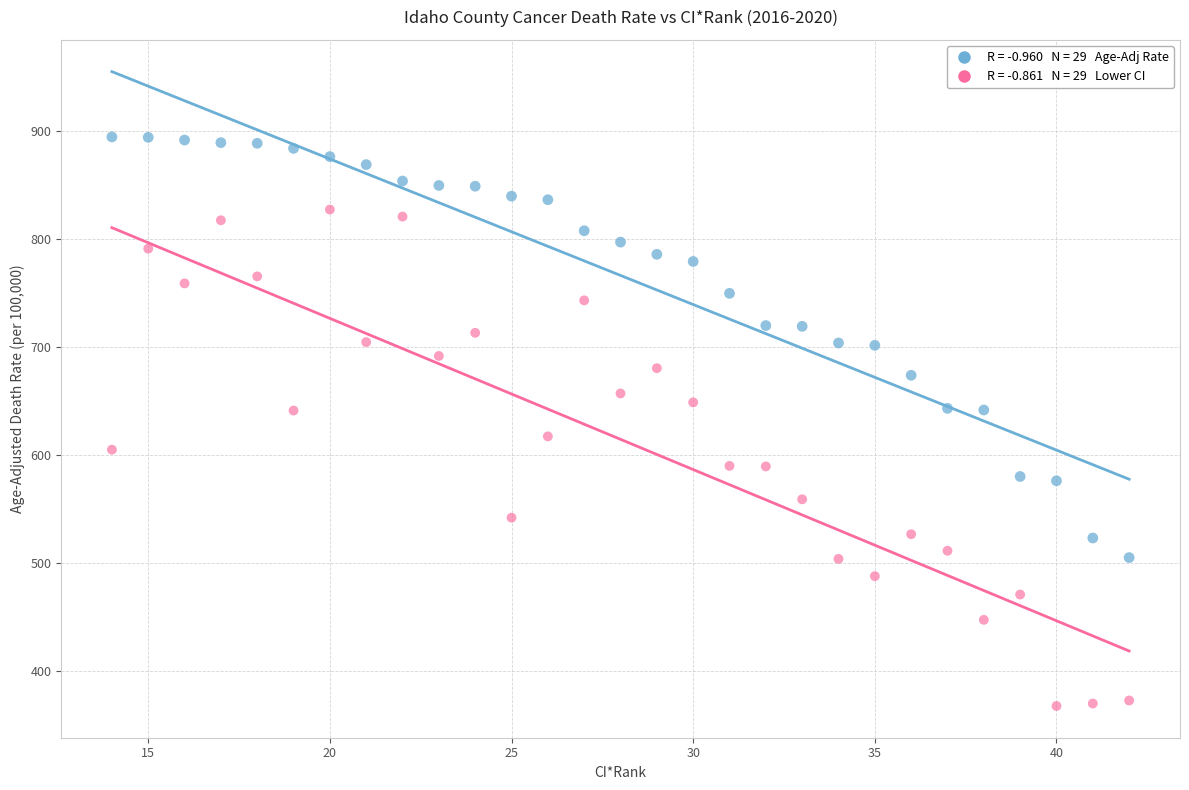

Across all data points, what is the range of X values (max minus min)?

28.0